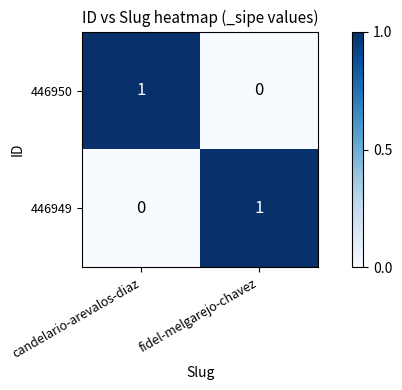

At which label does 446950 reach its minimum?

fidel-melgarejo-chavez